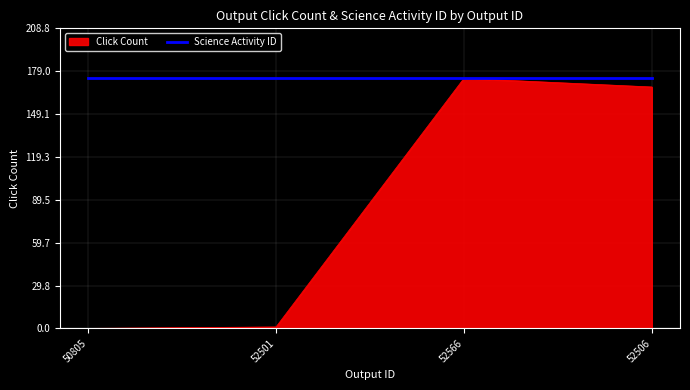

What is the maximum value for Click Count?

174